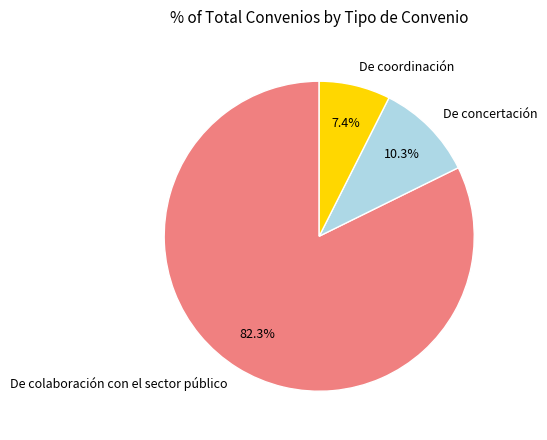

To the nearest percent, what is the difference between the De coordinación and De colaboración con el sector público slice percentages?

75%